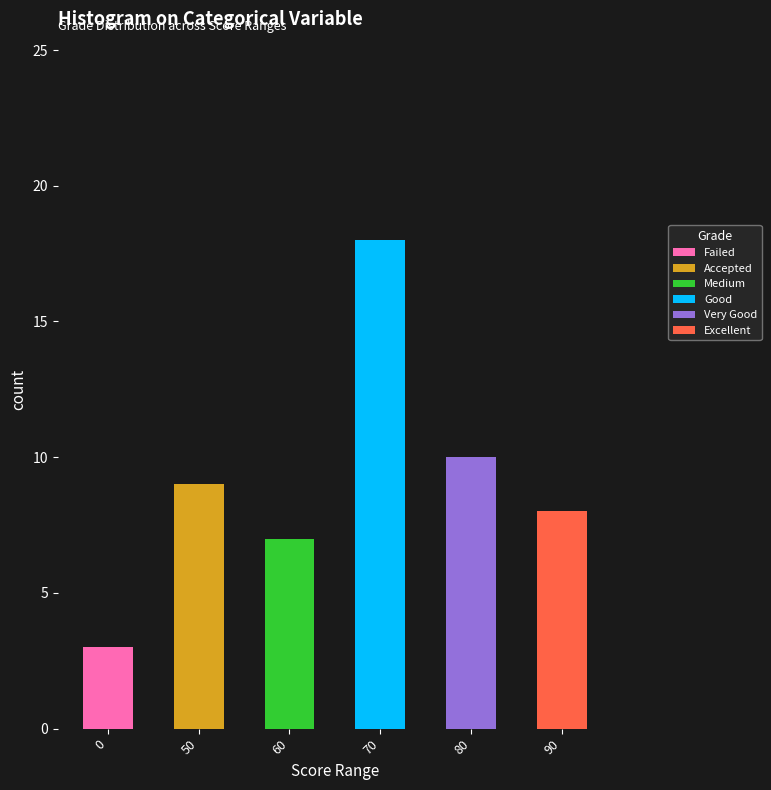

At which category is the sum across all series the highest?

70